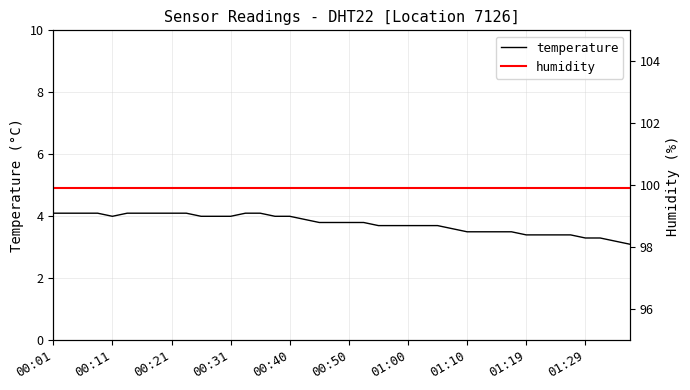

Is this an area chart (filled region under the line)?

No